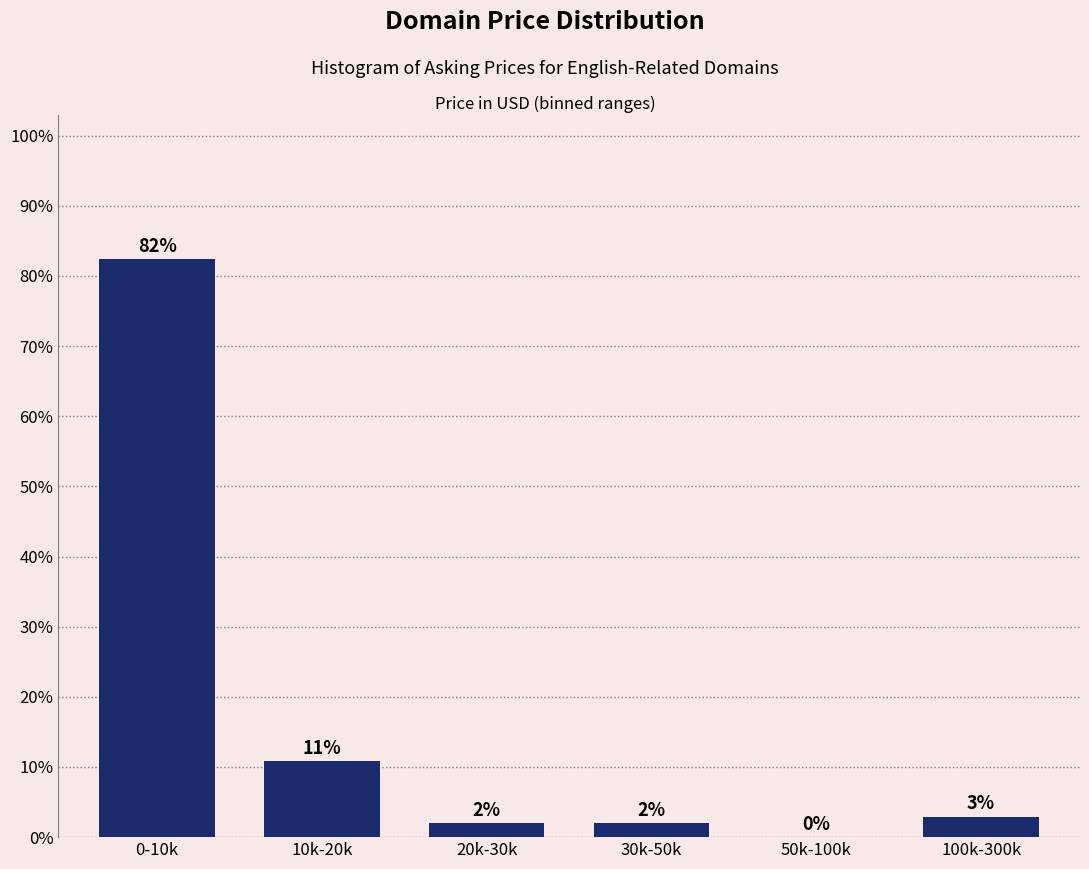

Which has a higher value, 20k-30k or 0-10k?

0-10k